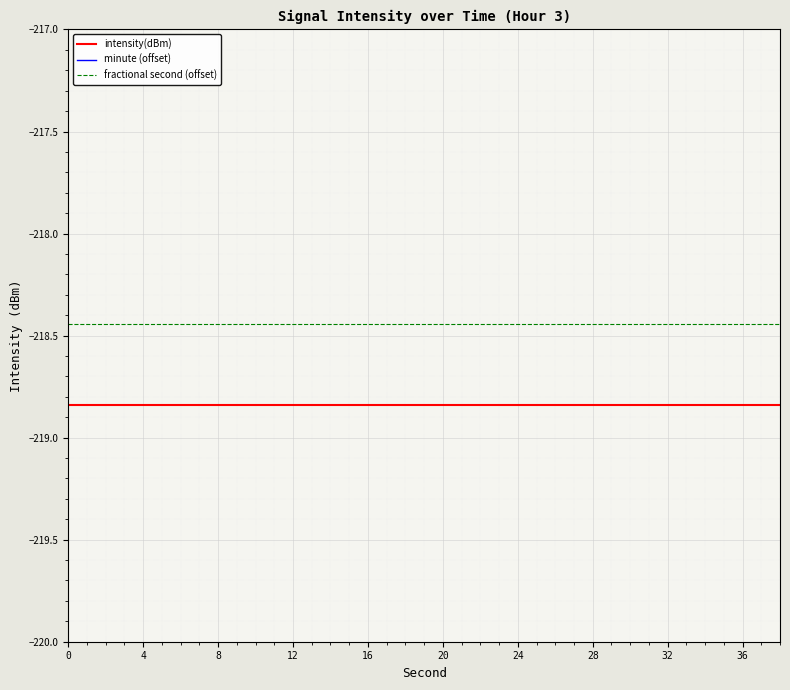

Rank the series by their maximum value, from highest to lowest.

fractional second (offset), intensity(dBm), minute (offset)